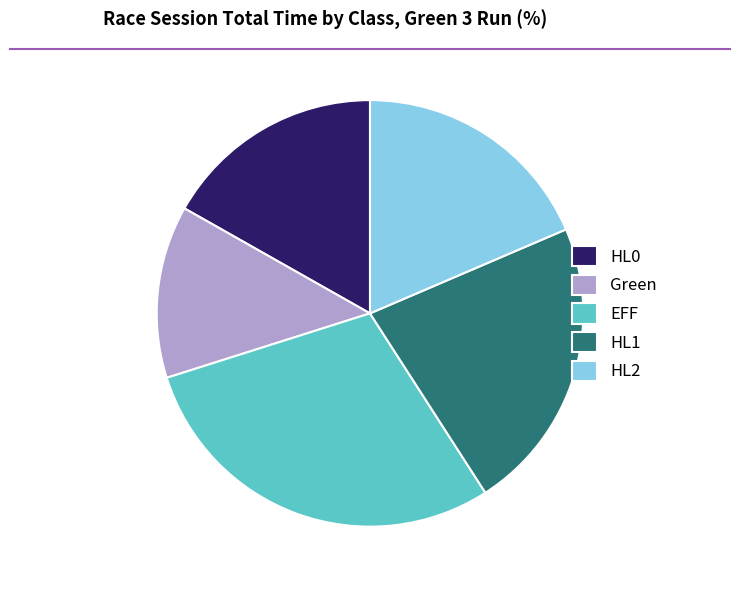

Rank the categories by value from lowest to highest.

Green, HL0, HL2, HL1, EFF